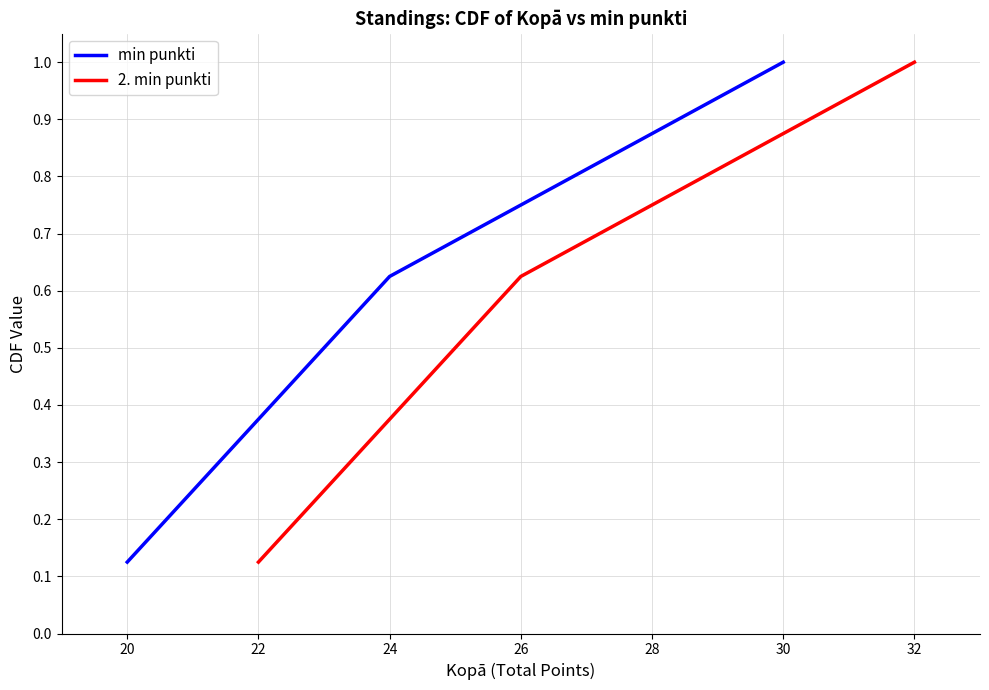

Which series has the largest total across all categories?

min punkti